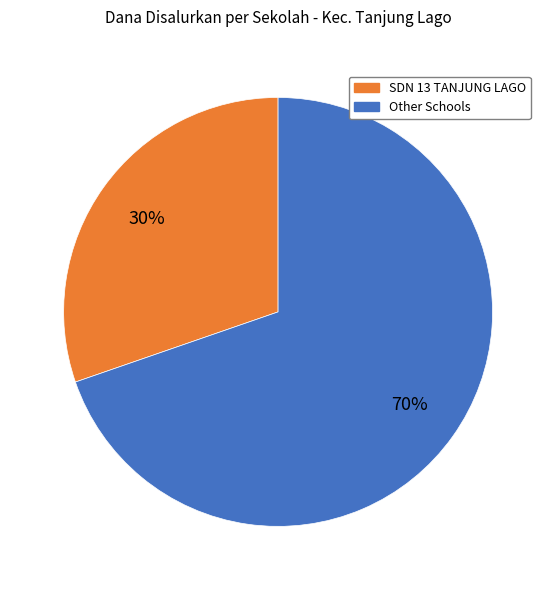

Which slice is the largest?

Other Schools